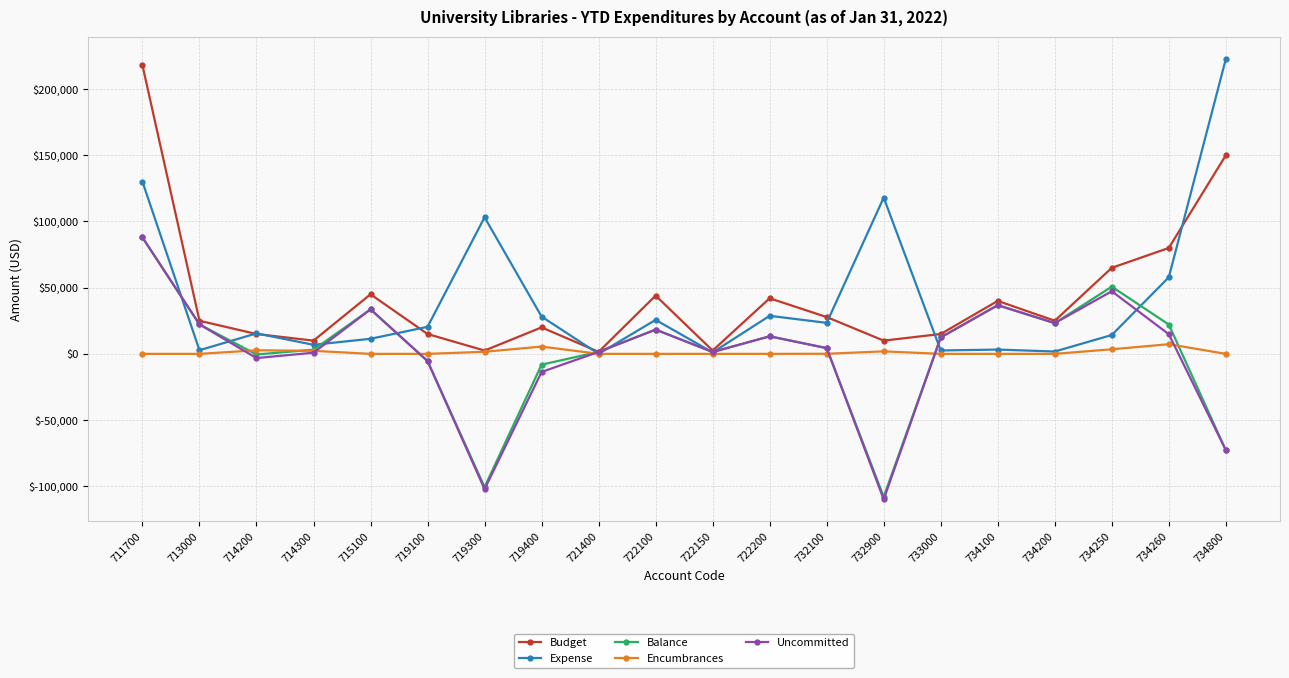

At which category does Budget reach its first local peak?

715100